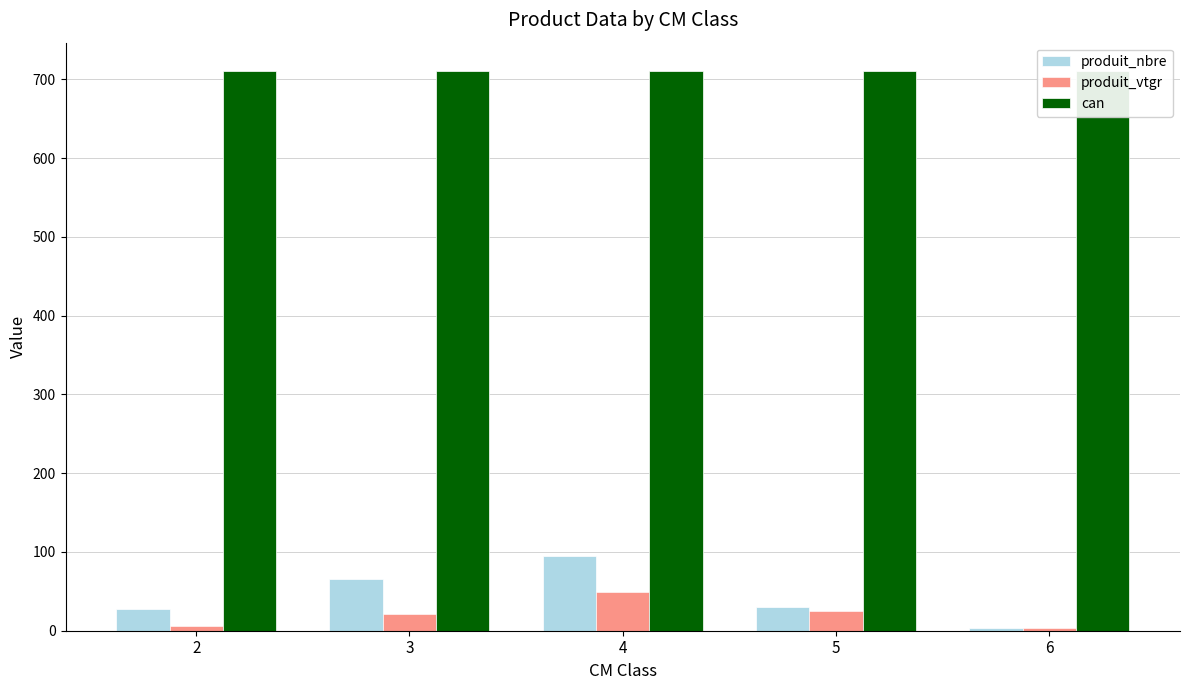

Where does the produit_vtgr series first go above 21?

3